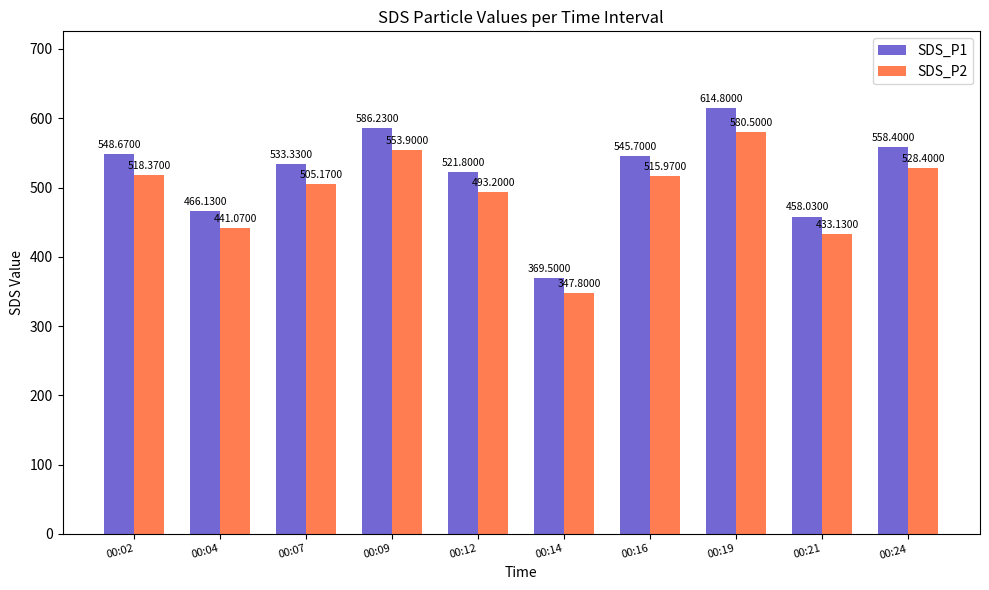

What is the total value across all series at 00:02?

1067.0